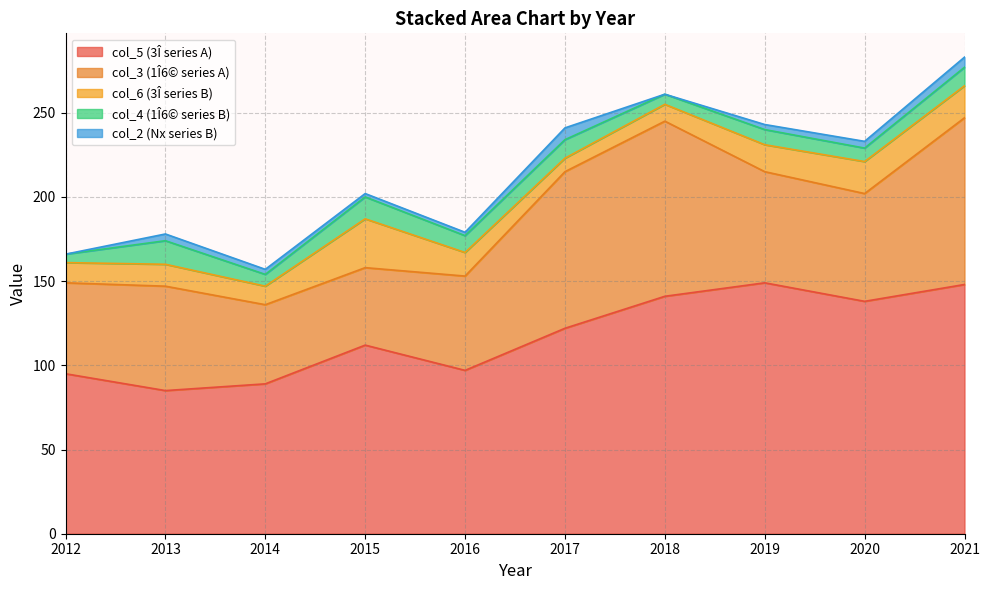

The col_3 series shows 166 at 2018. True or false?

False